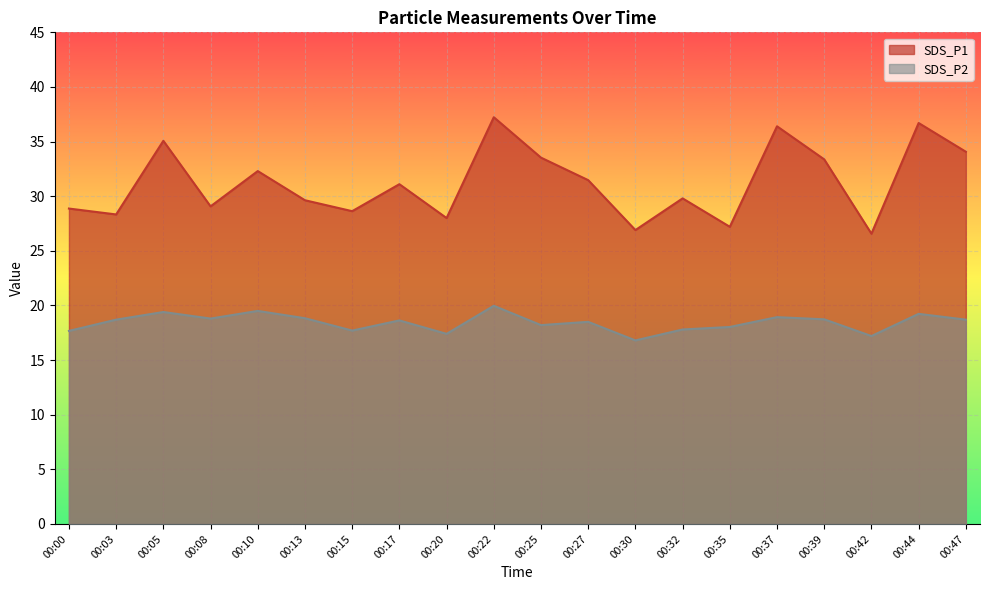

At which category is the sum across all series the highest?

00:22